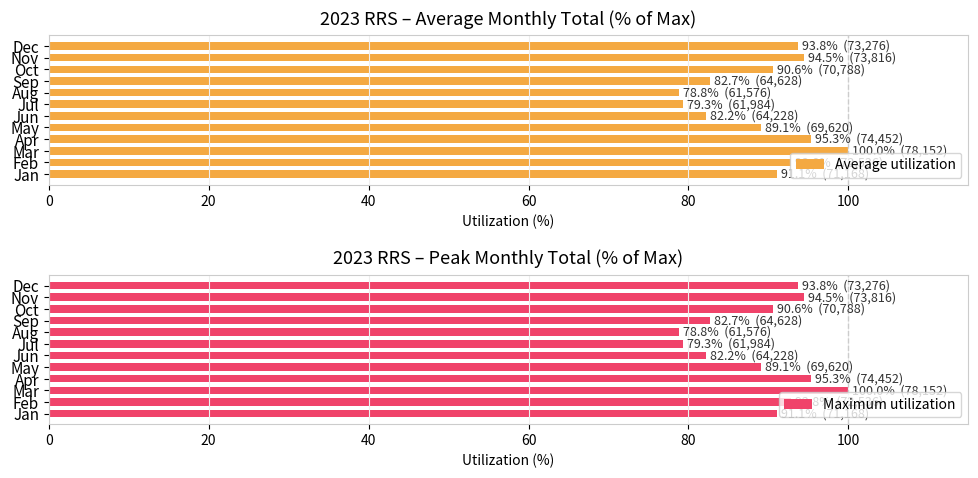

How many groups of bars are there?

12